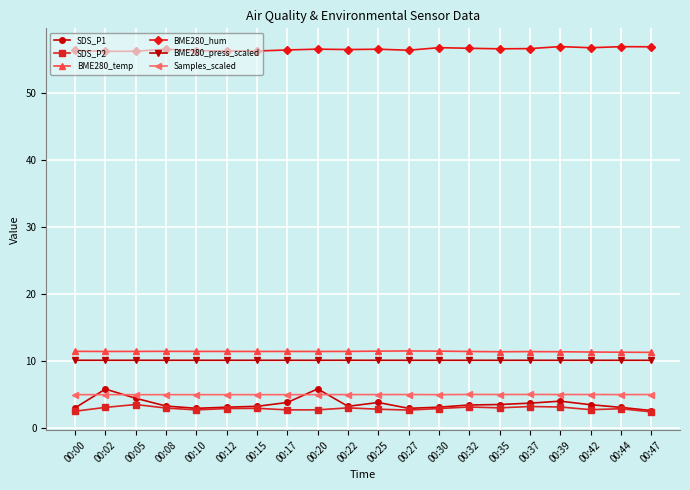

True or false: Samples_scaled and SDS_P2 cross at least once.

False